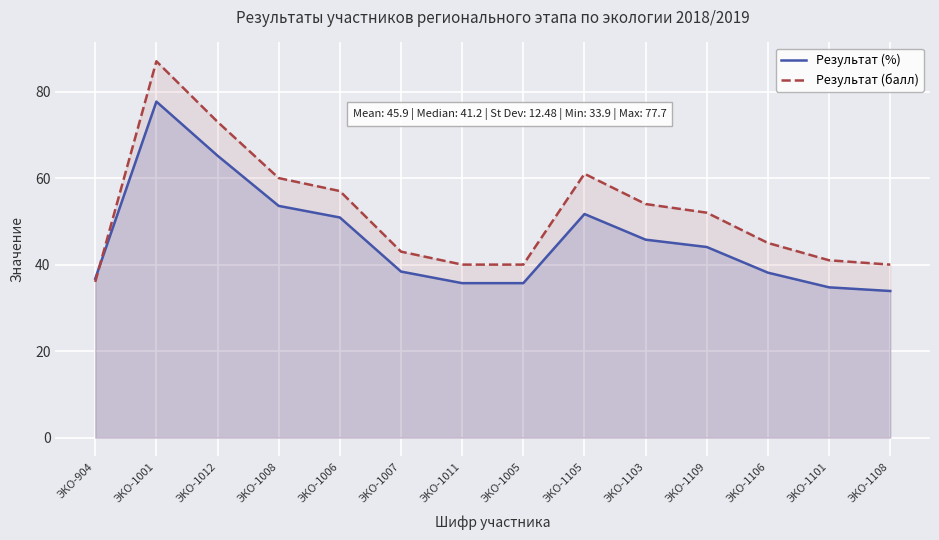

What is the highest value of the Результат (%) series?

77.7